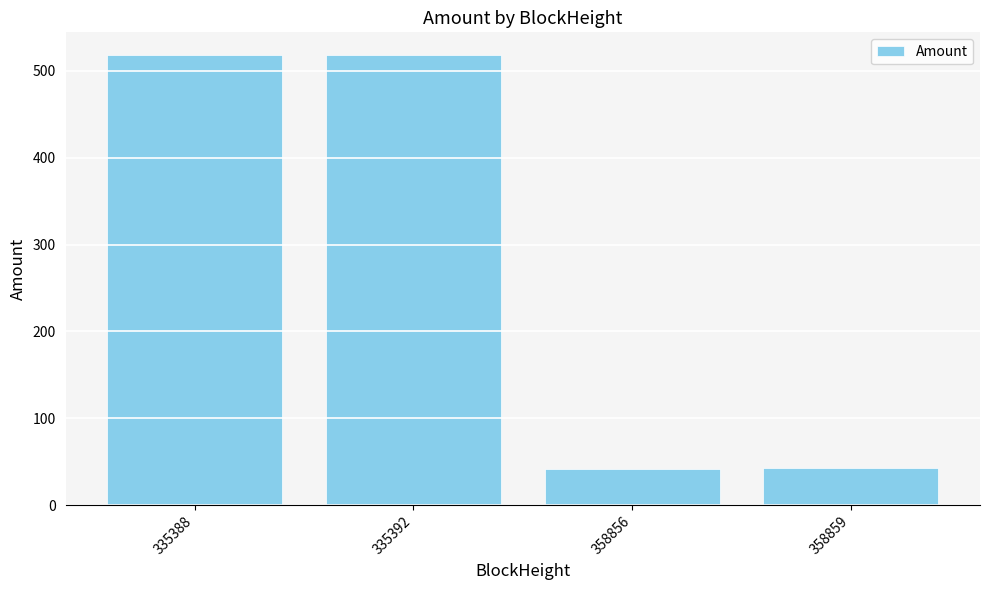

What is the value of the 3rd bar from the left?

41.8